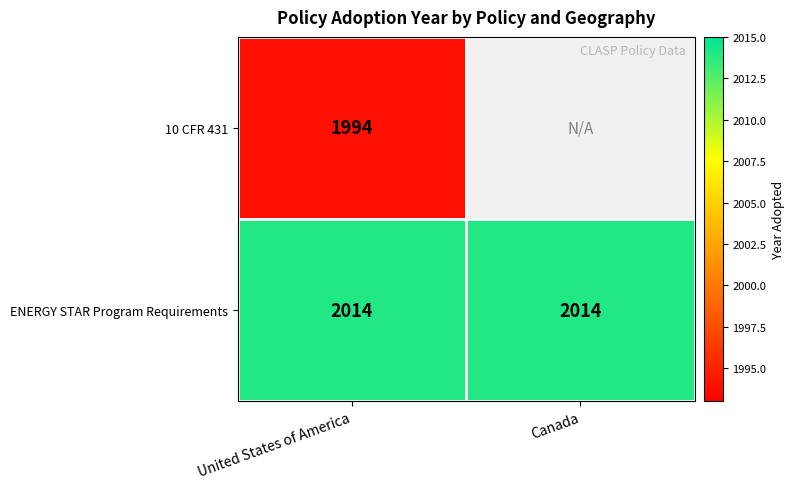

What is the spread (max minus min) of values at United States of America?

20